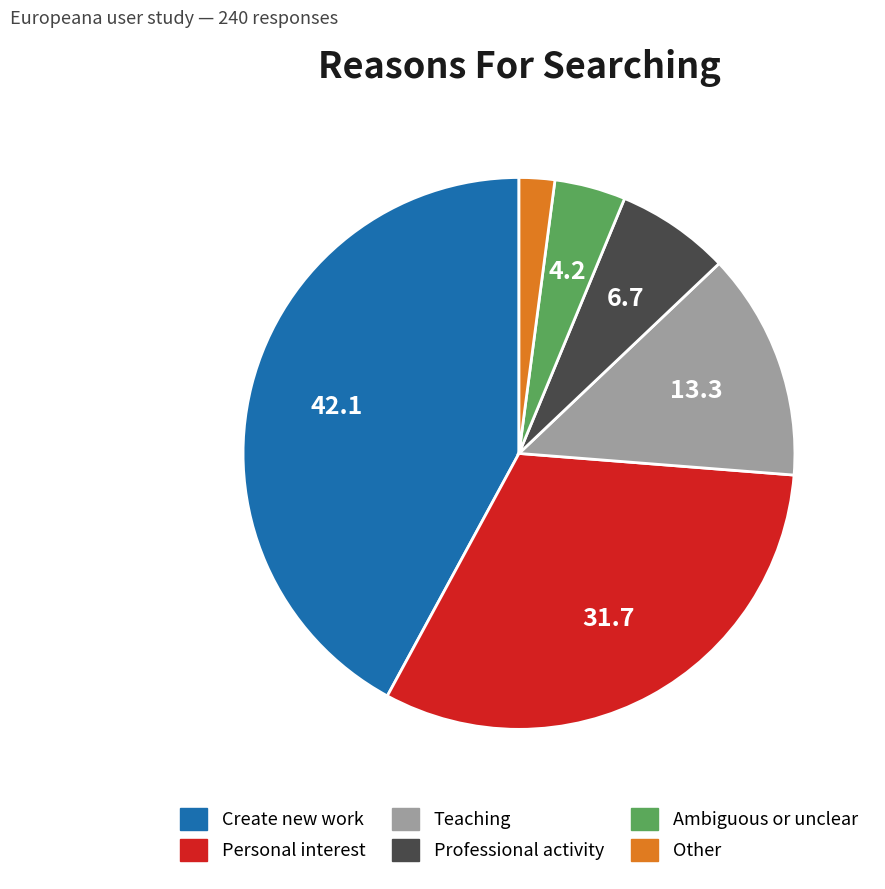

What is the ratio of the value at Teaching to the value at Personal interest?

0.4